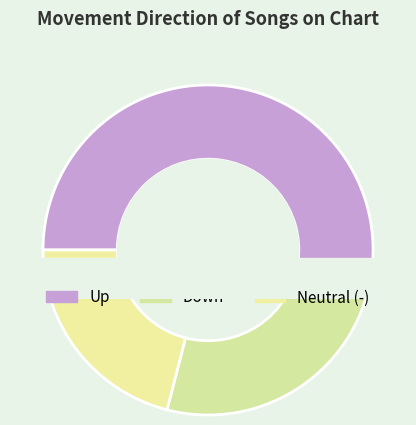

Combined, what portion of the pie is down and -?

48.0%